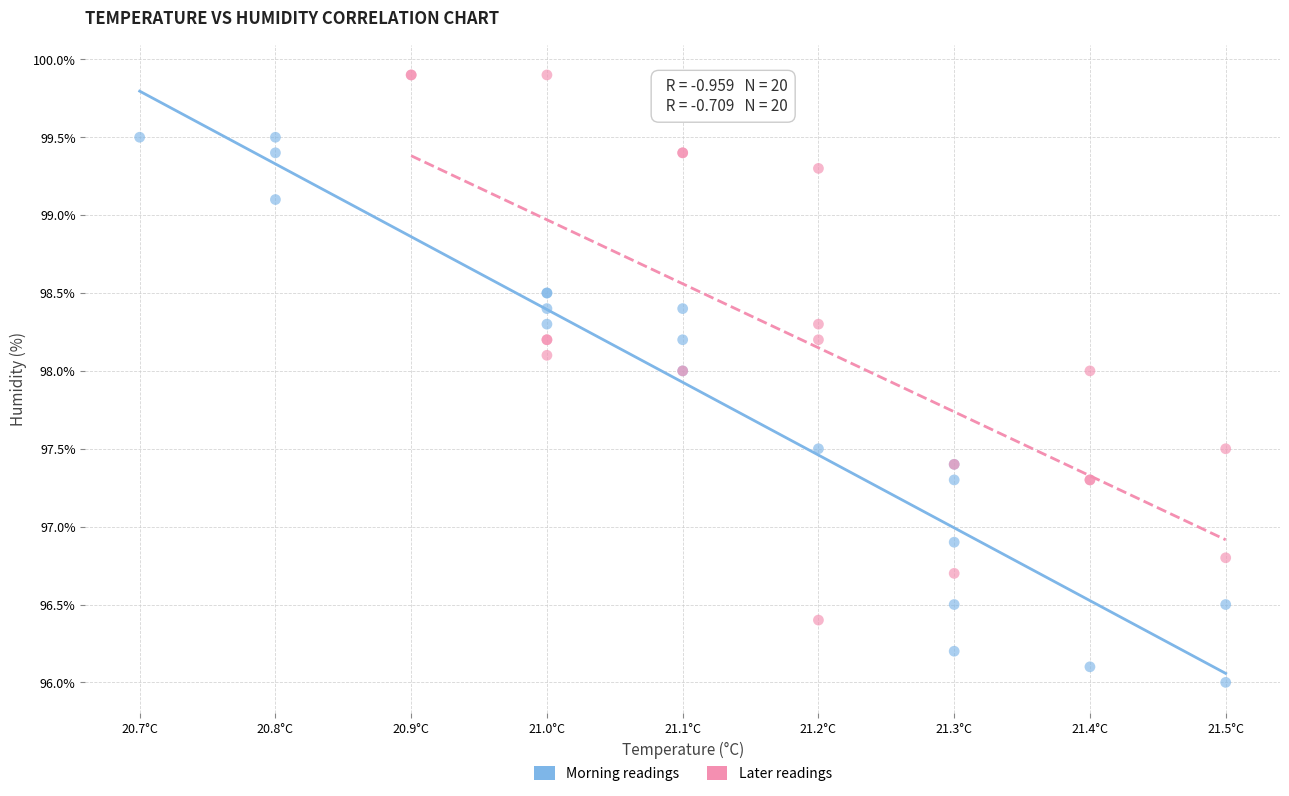

Which series reaches the maximum Y coordinate?

Later readings